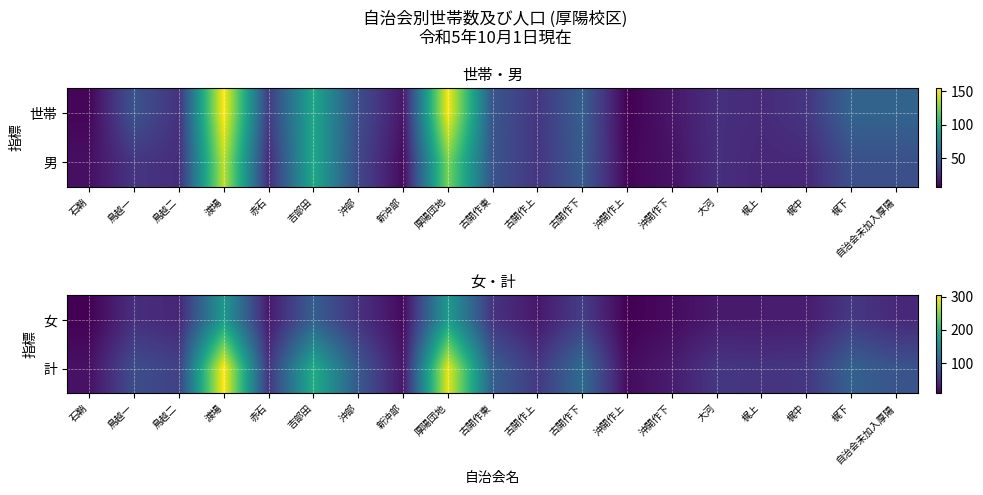

True or false: 女 has a value of 74 at 鳥越一.

False